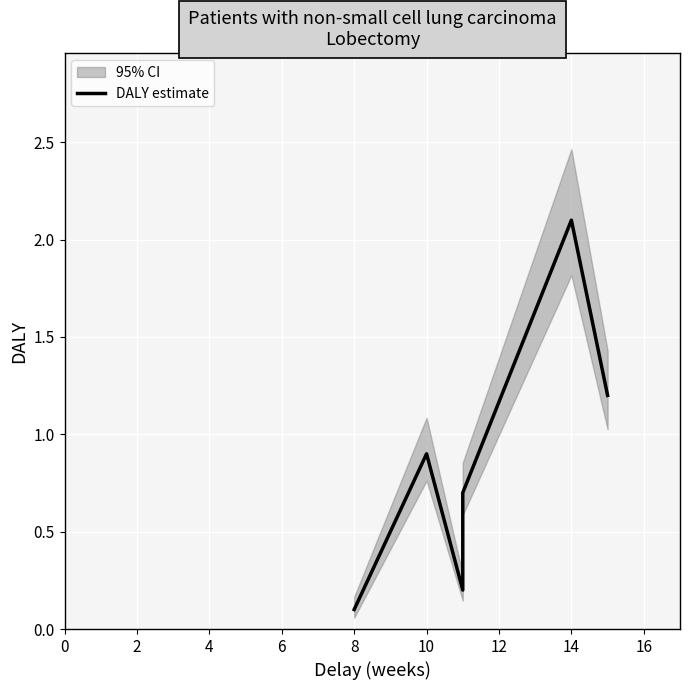

Which has a higher value, 2 or 10?

10